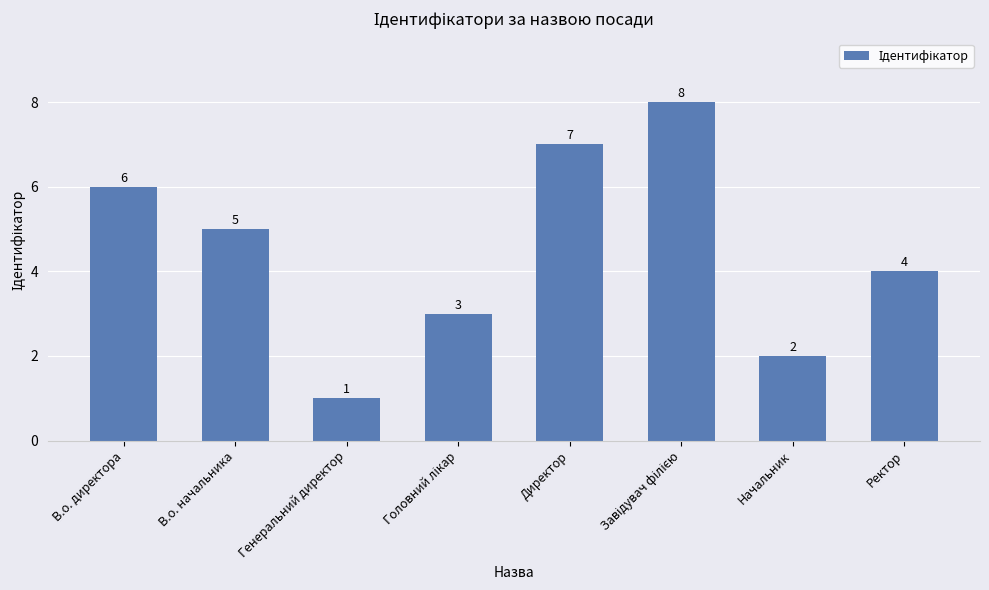

What is the greatest value displayed?

8